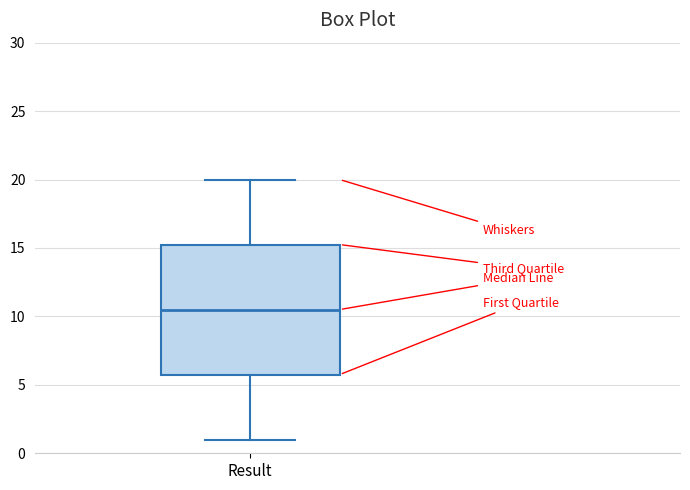

Transcribe this box plot: give where the median line is, the range the box spans, and where the two whiskers end, as read against the y-axis. The values are not printed on the chart, so give them approximately, as read against the axis.

median 10.5, box 6.0 to 15.5, whiskers 1.0 to 20.0